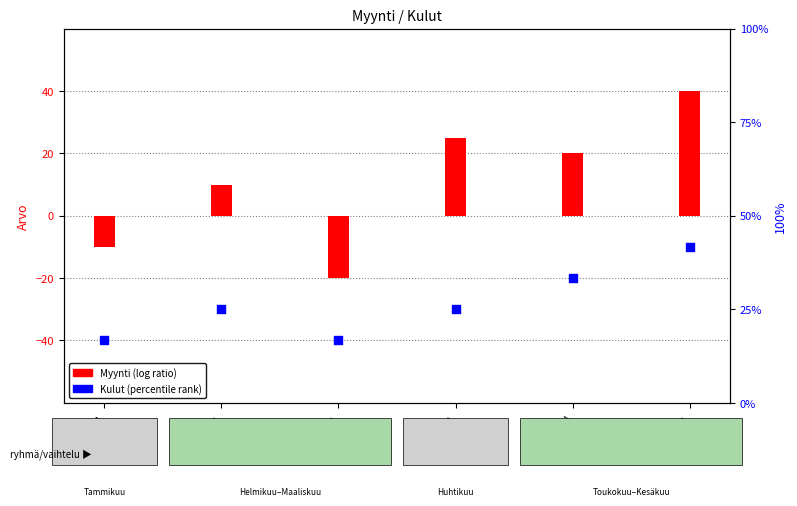

What is the total value across all series at Maaliskuu?

-60